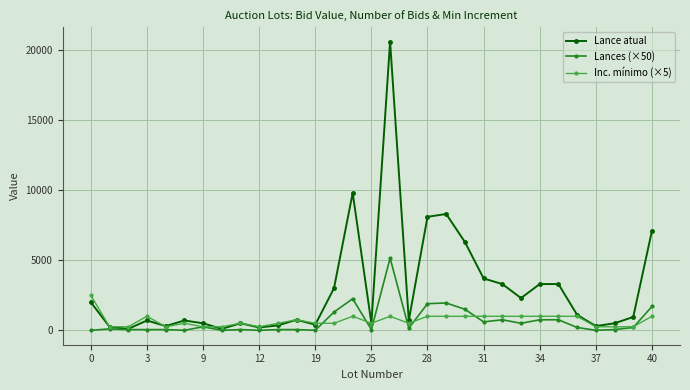

What is the maximum value shown in the chart?

20600